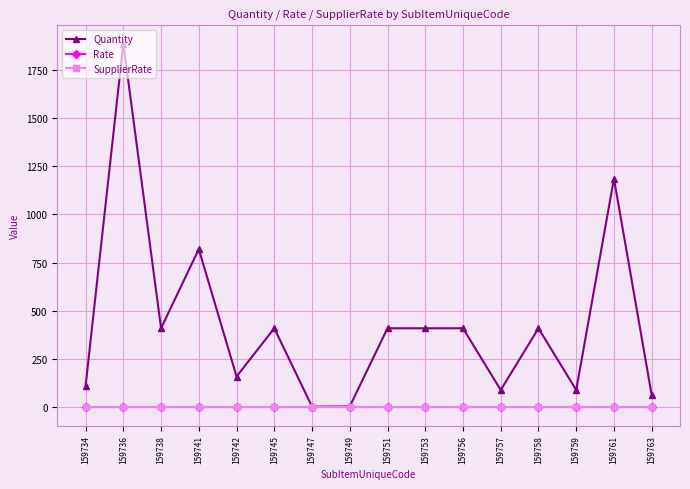

Which series changed the most between 159753 and 159759?

Quantity